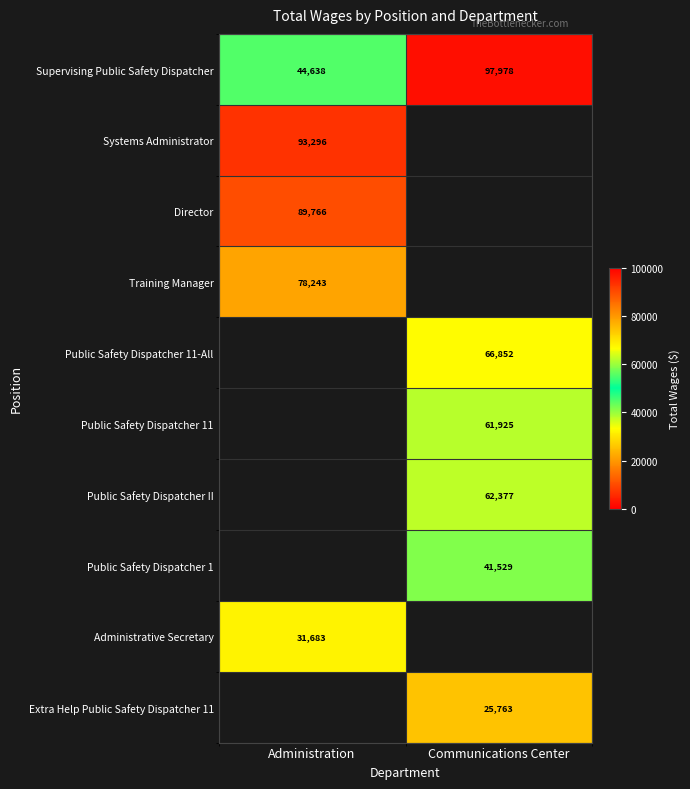

The Training Manager series shows 21802 at Administration. True or false?

False